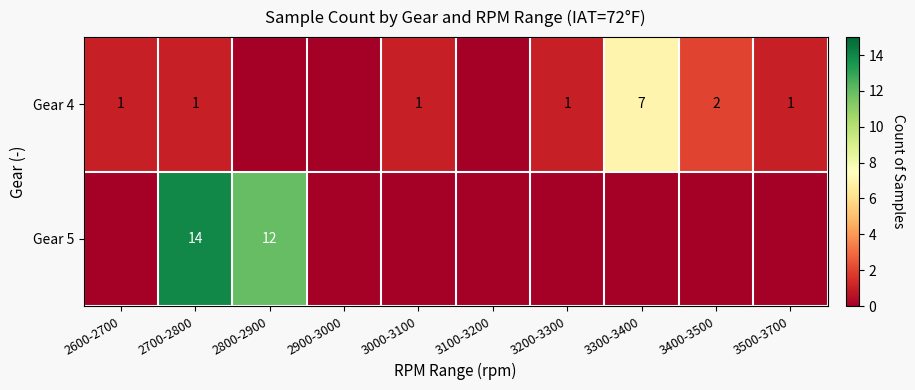

Between 3000-3100 and 2800-2900, which is larger?

3000-3100